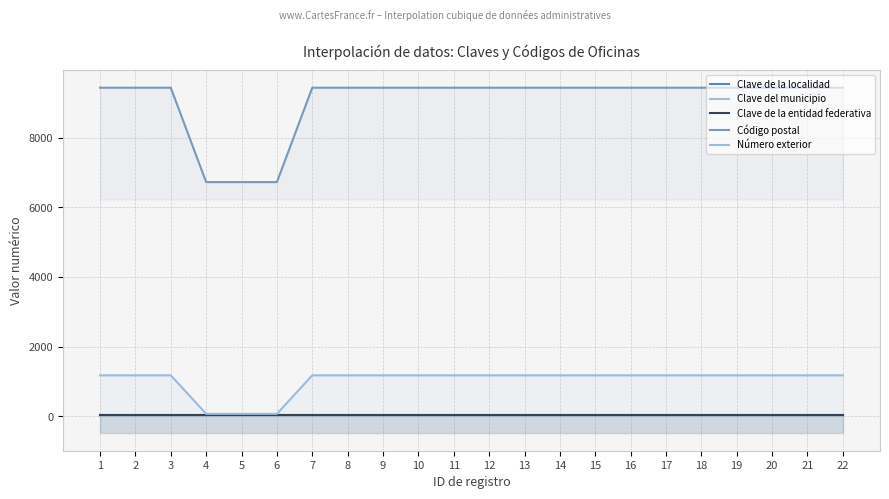

How many values in the Número exterior series are below 1174?

3